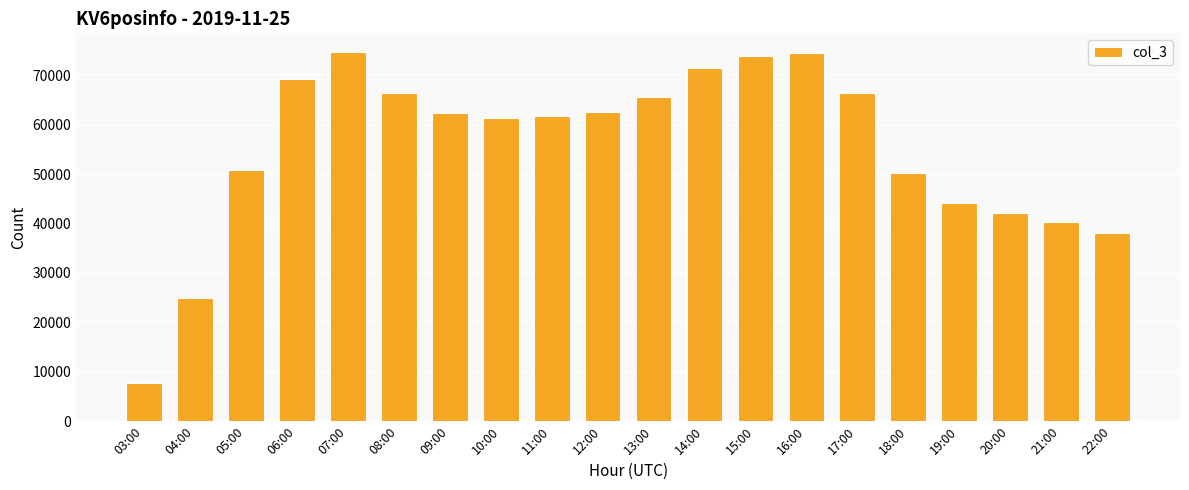

The chart shows a value of 97748 at 09:00. True or false?

False